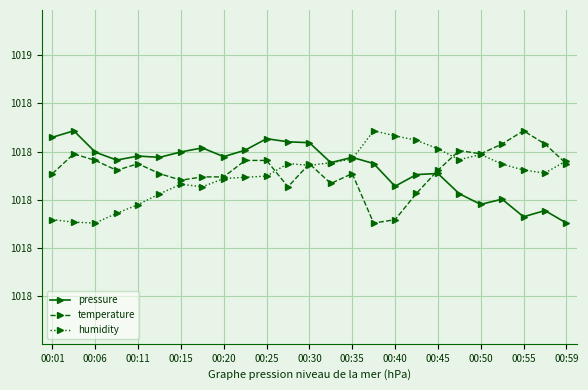

True or false: temperature has more than 2 points higher than both neighbors.

True